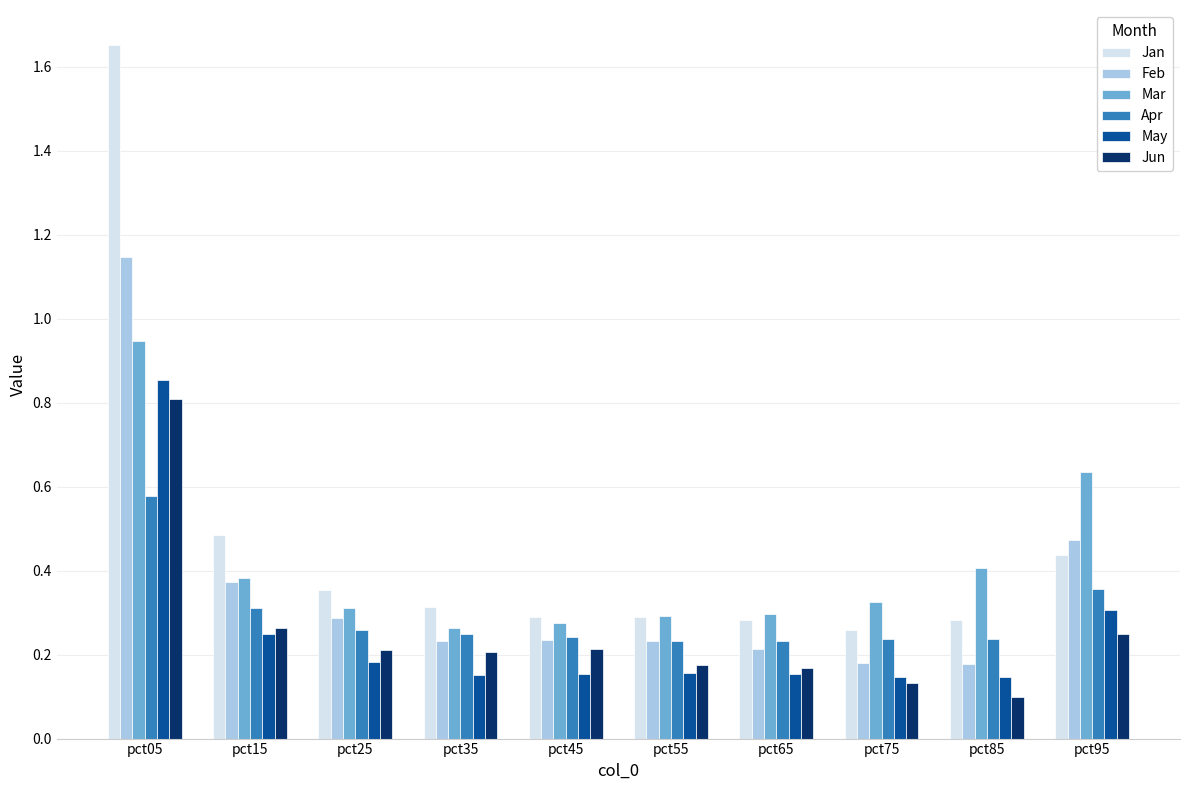

Which series has the widest spread of values?

Jan